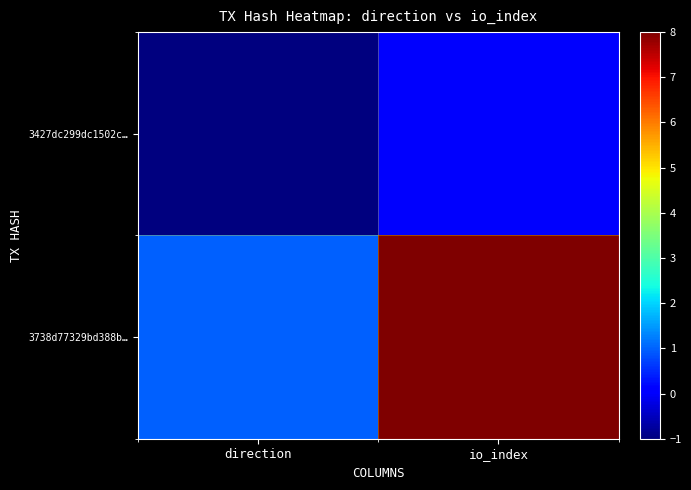

At which category does the chart reach its minimum across all series?

direction